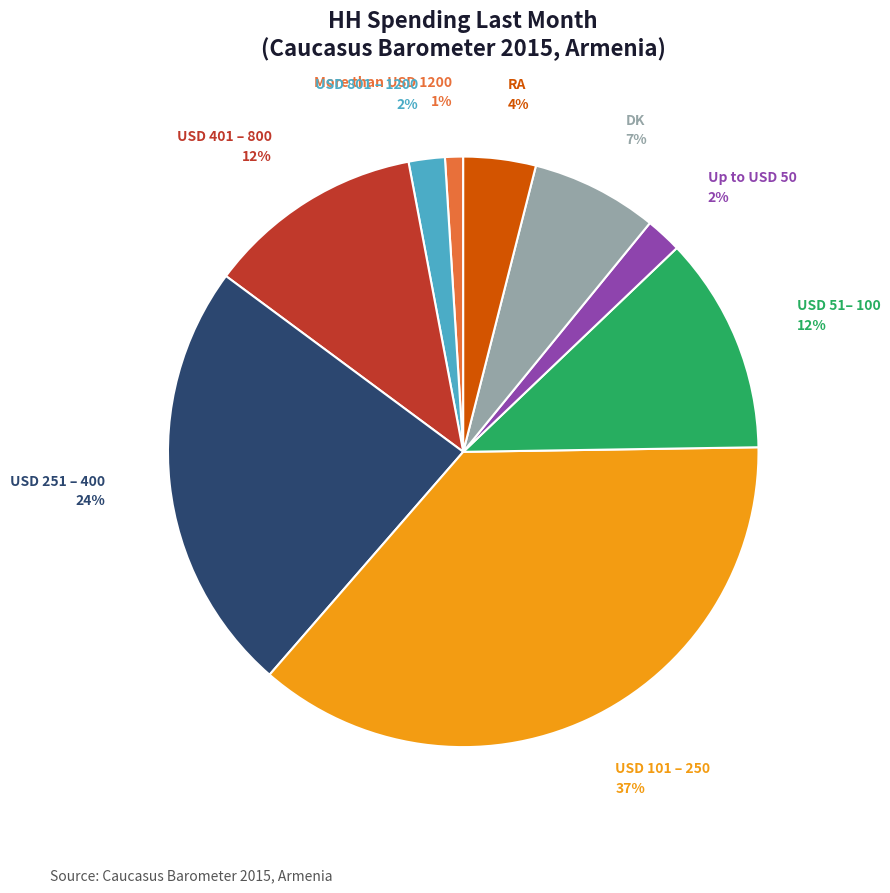

To the nearest percent, what is the average slice percentage?

11%